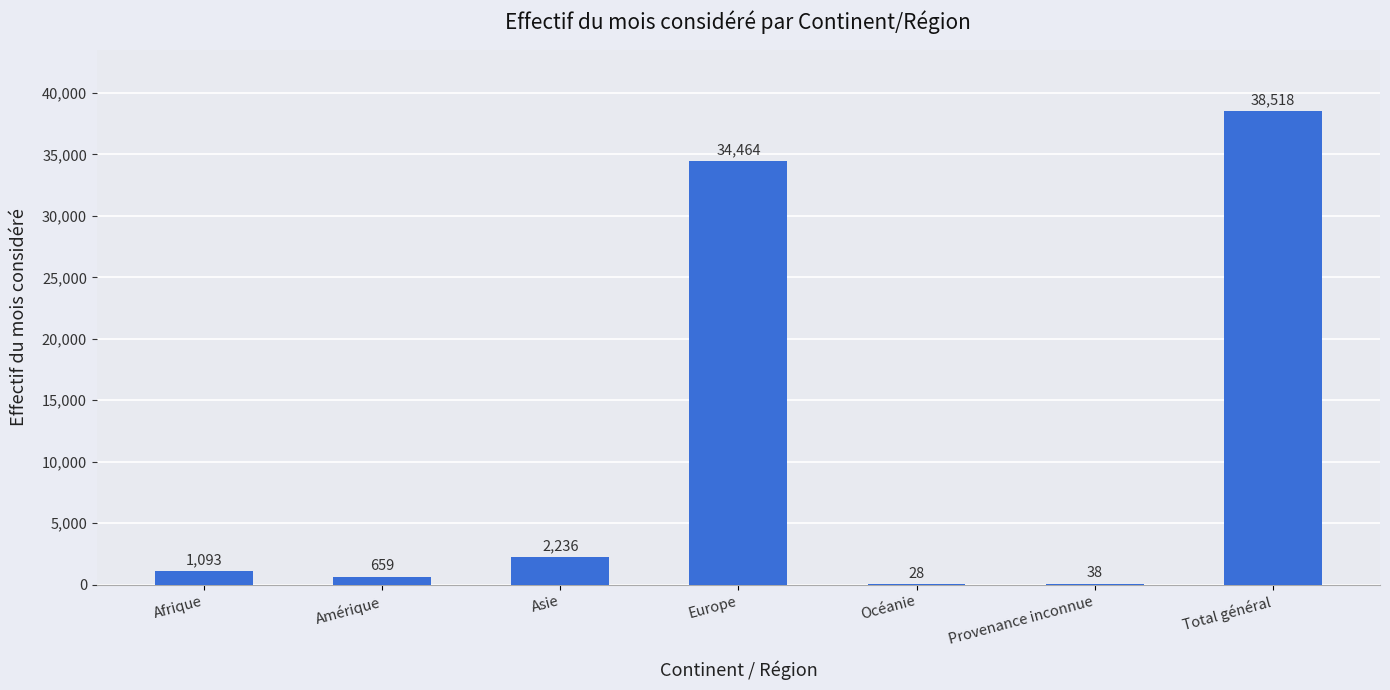

At which label is the value closest to 19273?

Europe